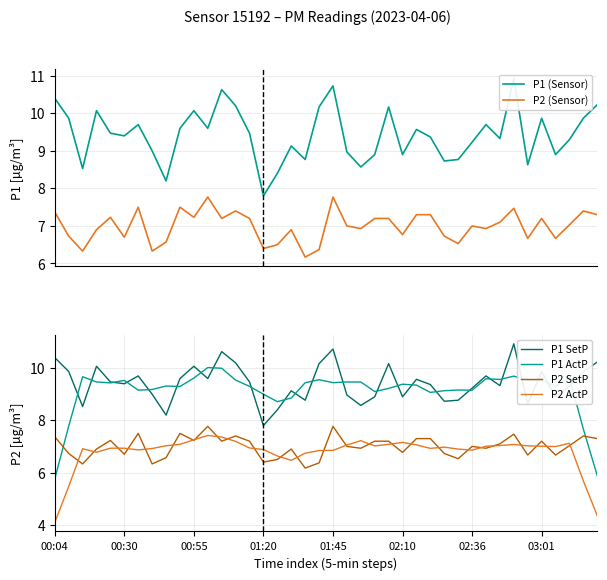

Is the value of P1 (Sensor) at 23 greater than the value of P1 SetP at 9?

No